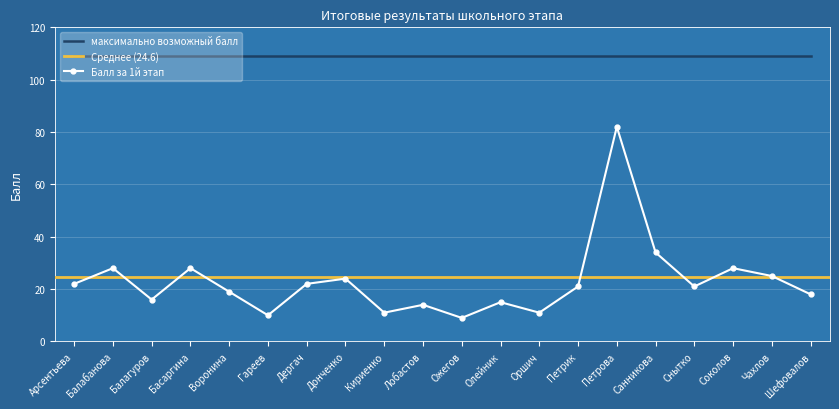

The Общий балл series shows 16 at Балагуров. True or false?

True